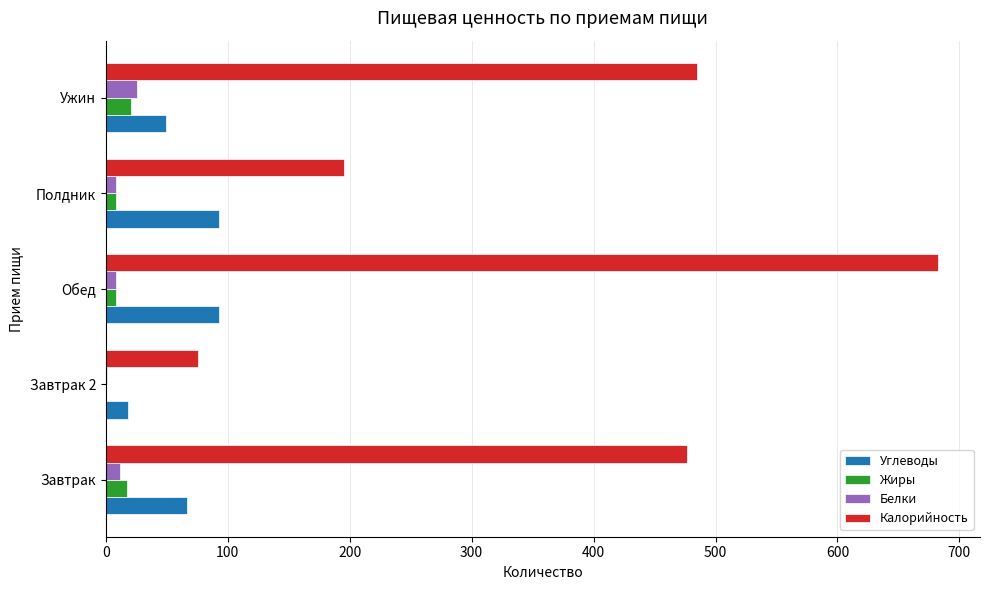

What is the sum of all Белки values?

55.3